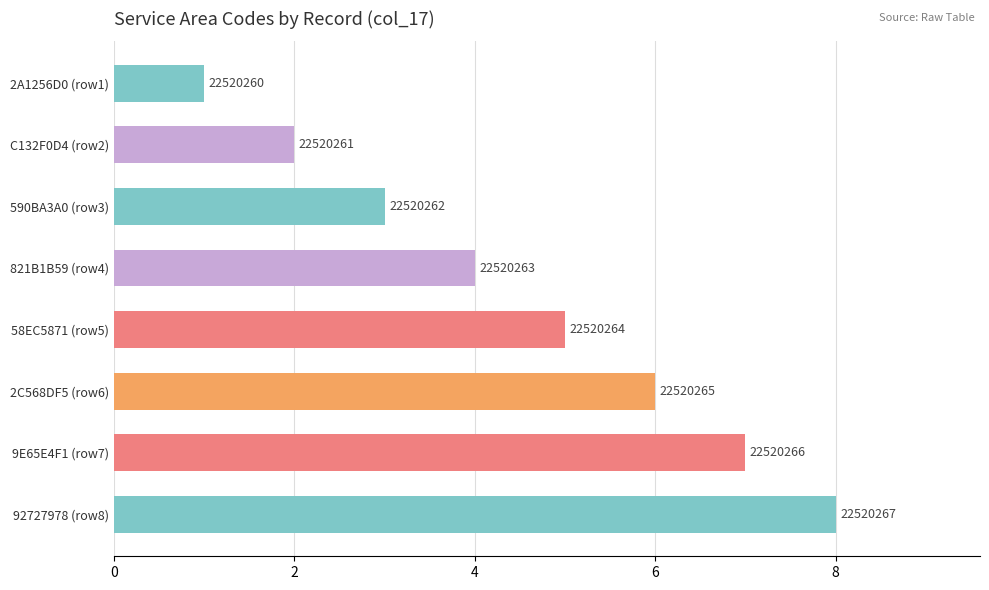

Count the values in the range 3 to 7.

5